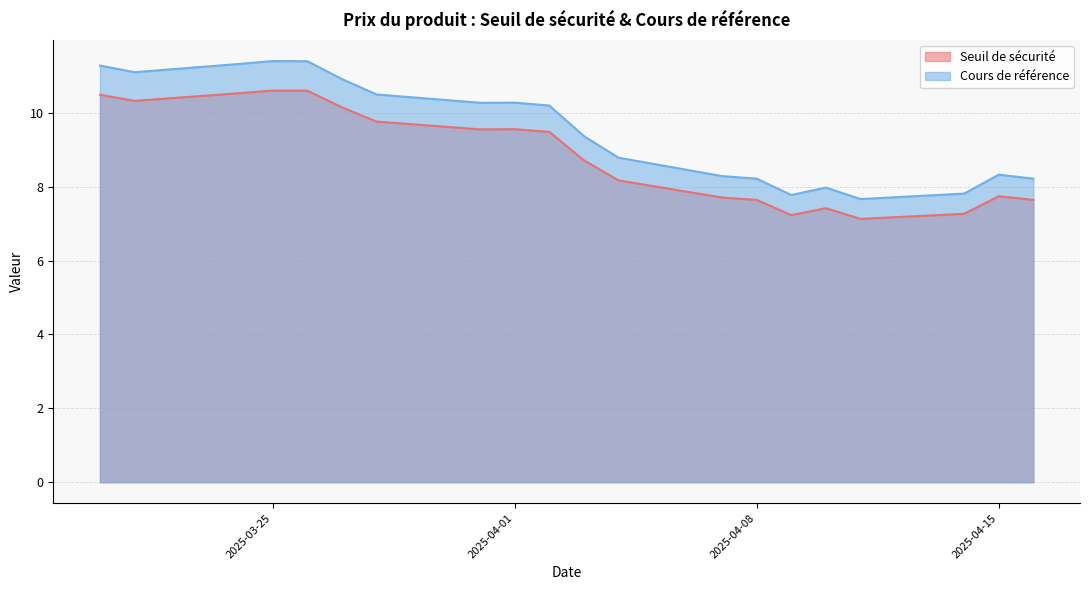

At which category does the chart reach its minimum across all series?

2025-04-11